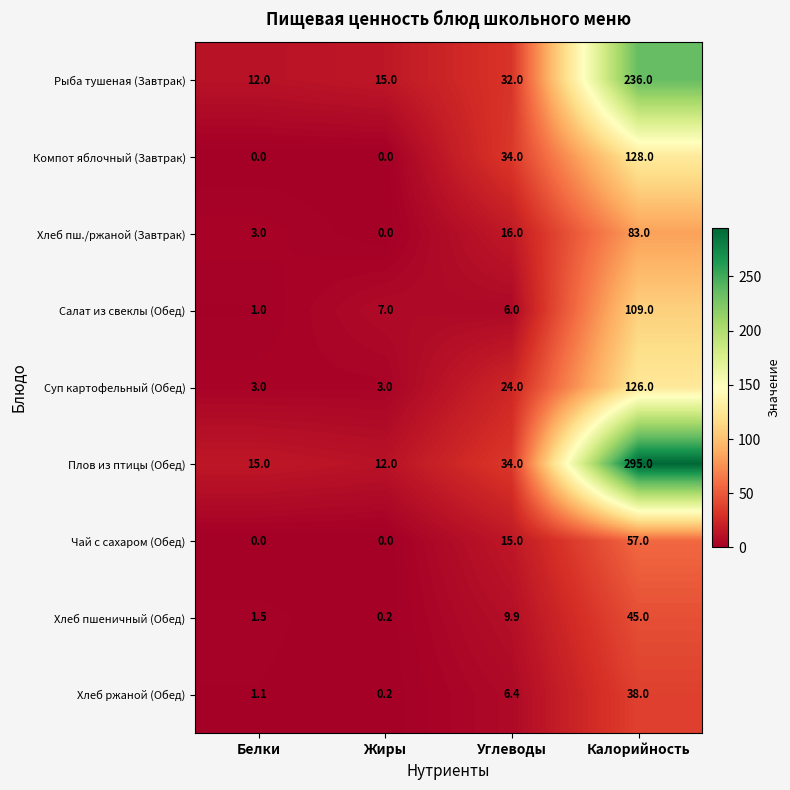

What is the sum of all Суп картофельный (Обед) values?

156.0